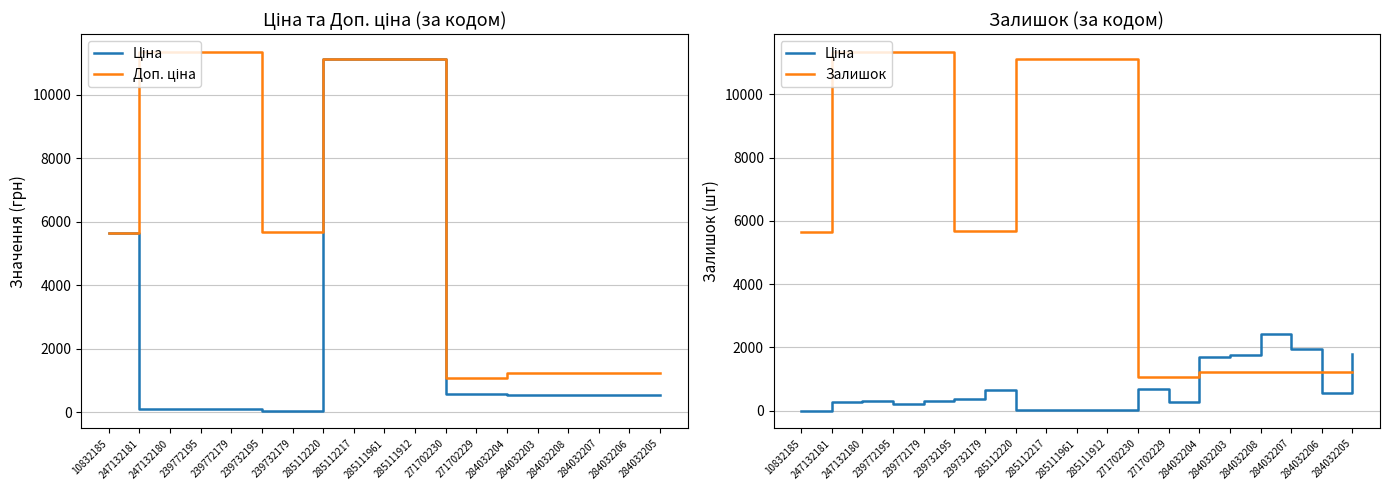

Which series has the widest spread of values?

Доп. ціна